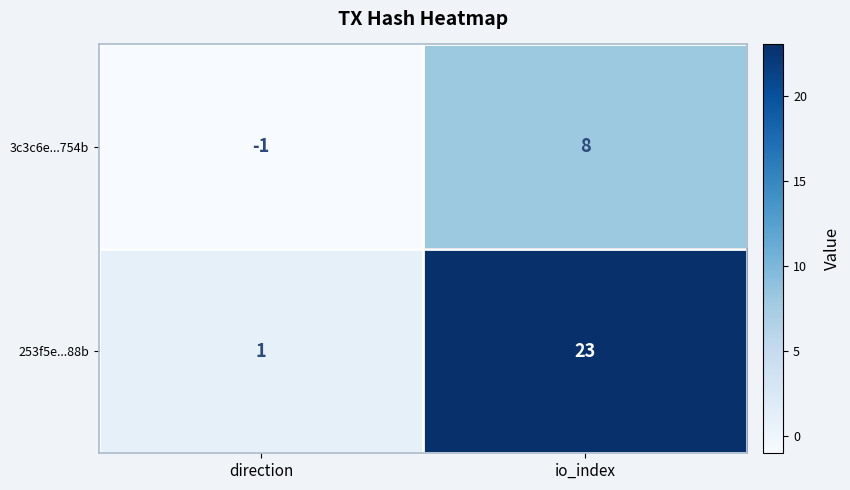

At which category does the chart reach its minimum across all series?

direction